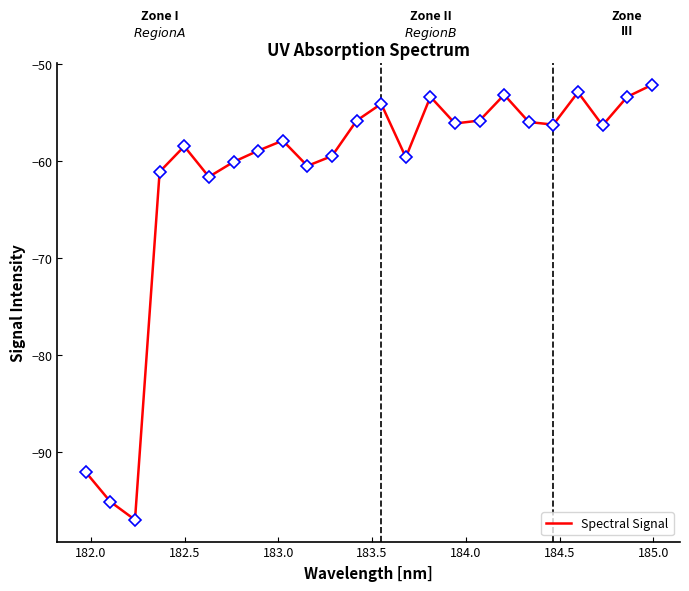

What is the greatest value displayed?

-52.1